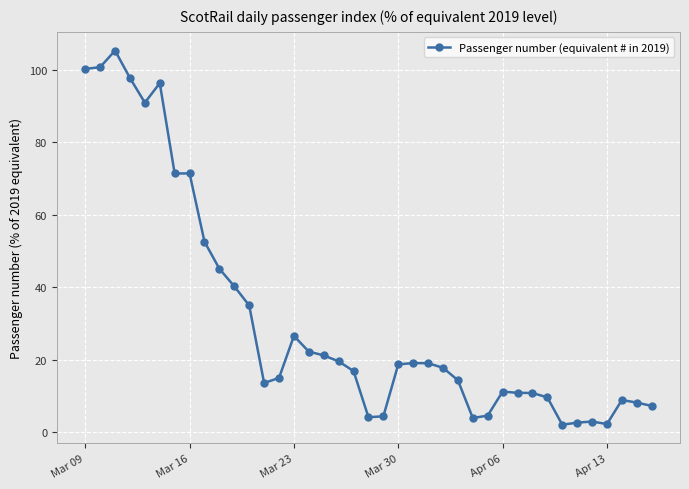

What is the value of the 6th point from the left?

96.3